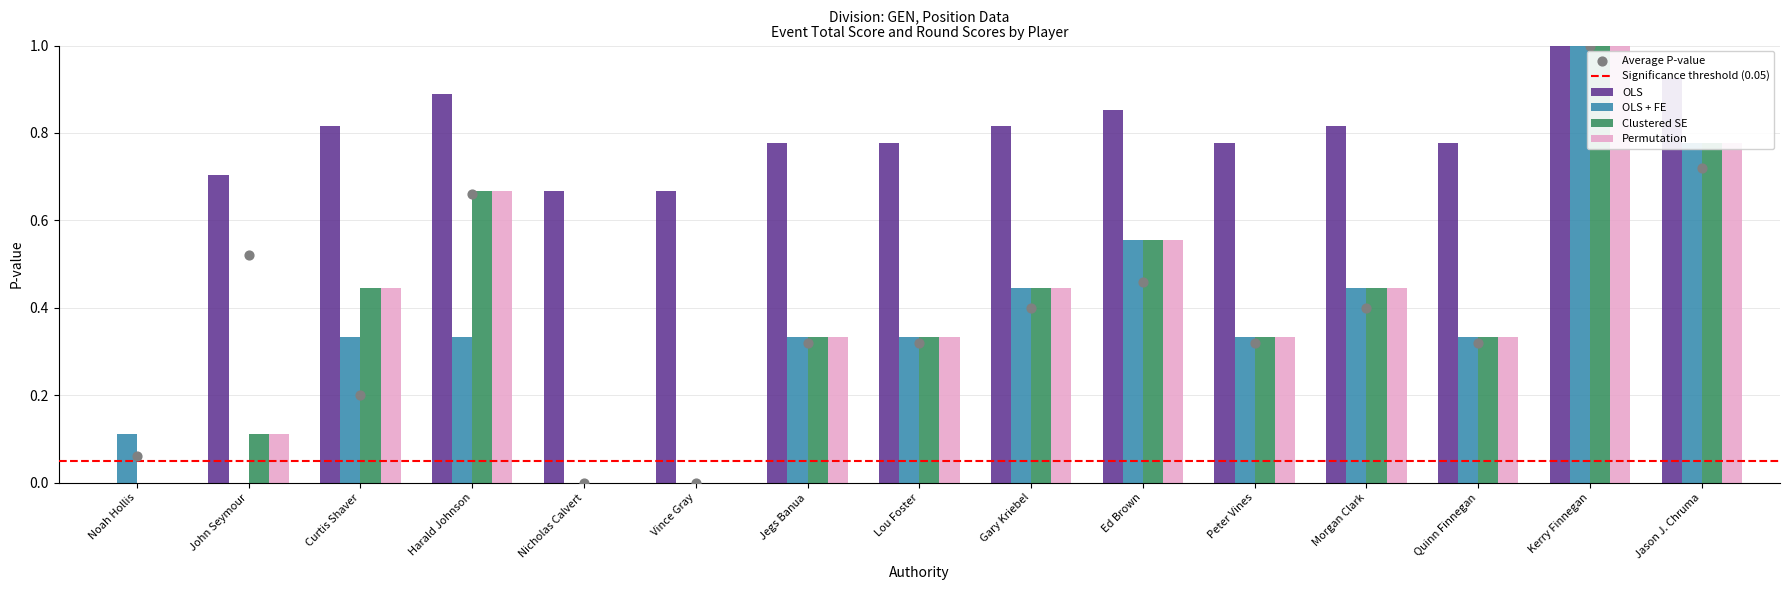

What are all the series names shown in the legend?

OLS, OLS + FE, Clustered SE, Permutation